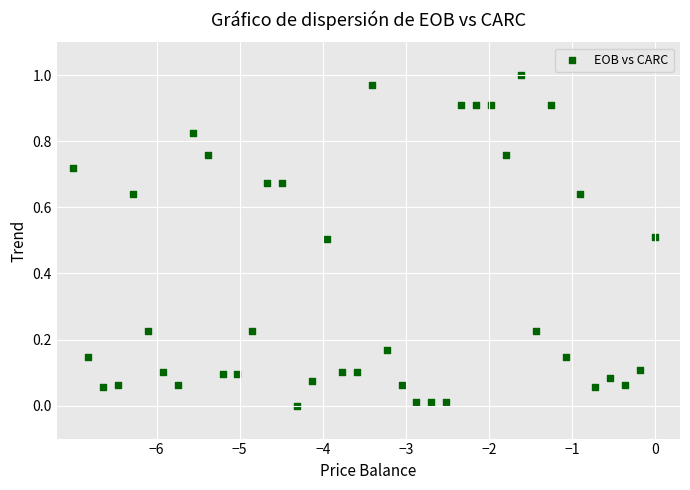

What is the range of X values (max minus min)?

7.0